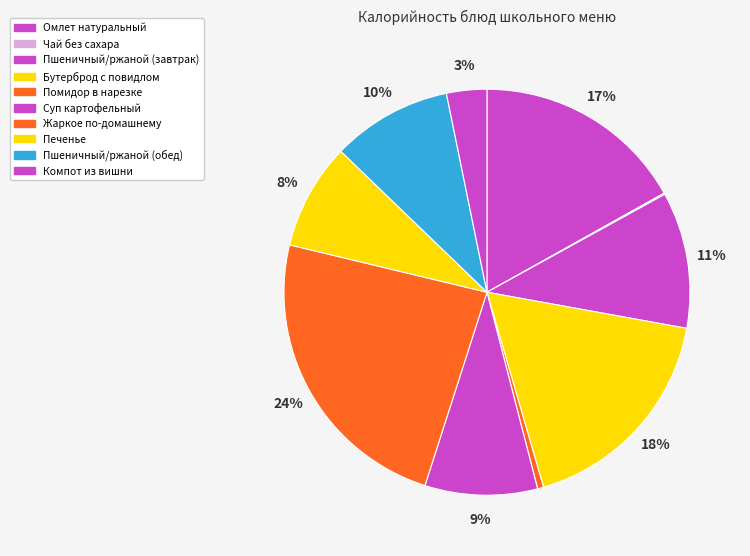

Rank the categories by value from lowest to highest.

Чай без сахара, Помидор в нарезке, Компот из вишни, Печенье, Суп картофельный, Пшеничный/ржаной (обед), Пшеничный/ржаной (завтрак), Омлет натуральный, Бутерброд с повидлом, Жаркое по-домашнему